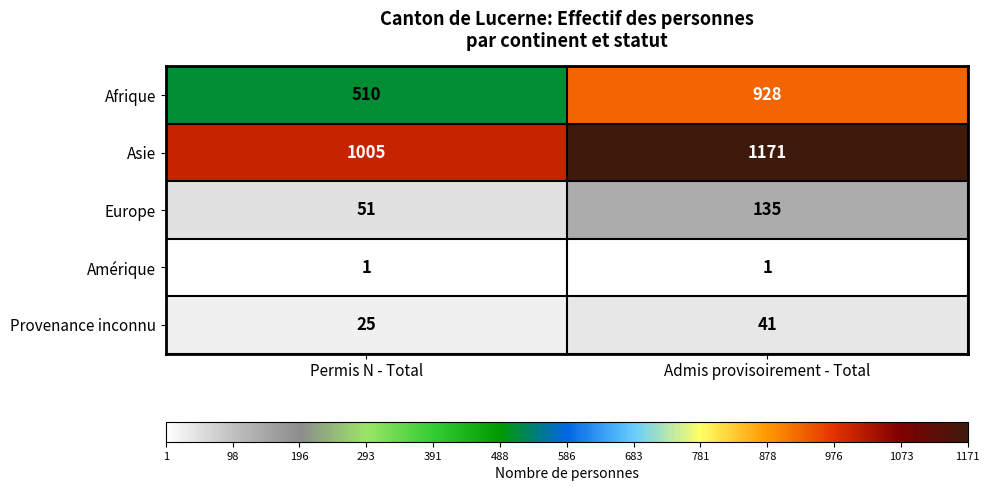

What is the difference between the highest and lowest values at Permis N - Total?

1004